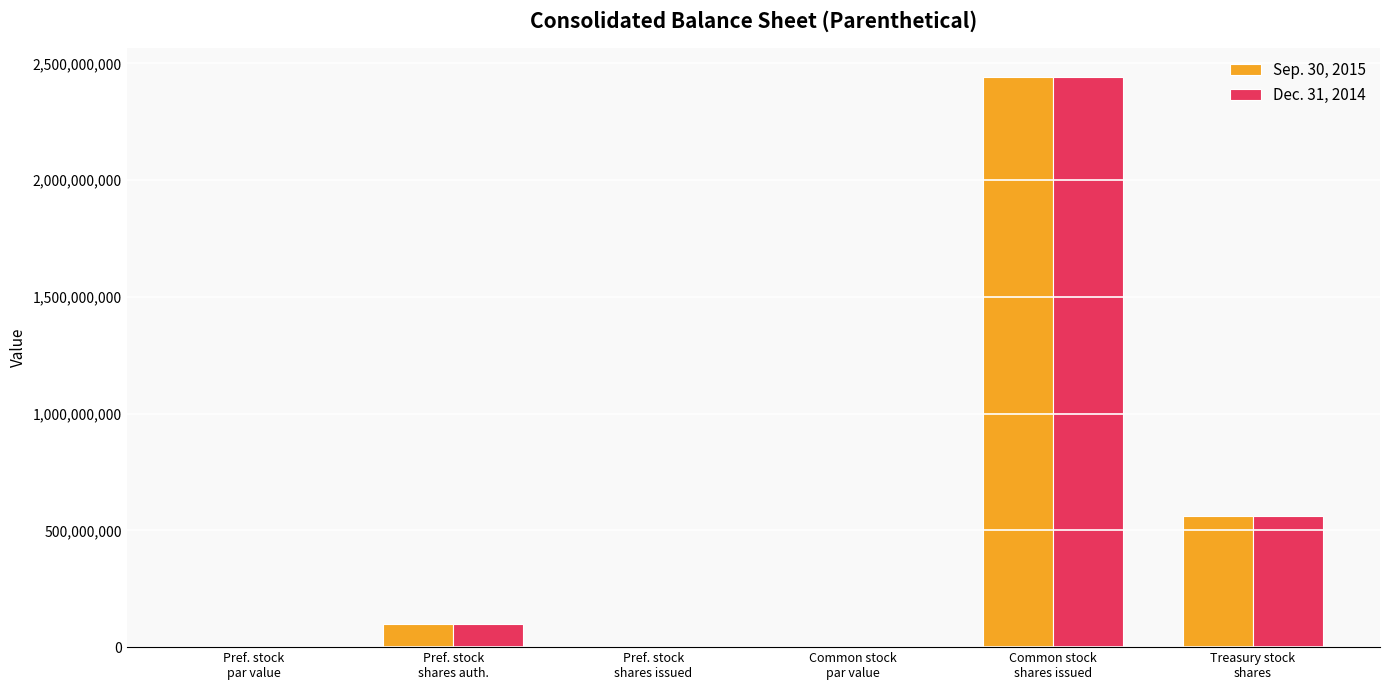

Which label corresponds to the largest value in the chart?

Common stock
shares issued